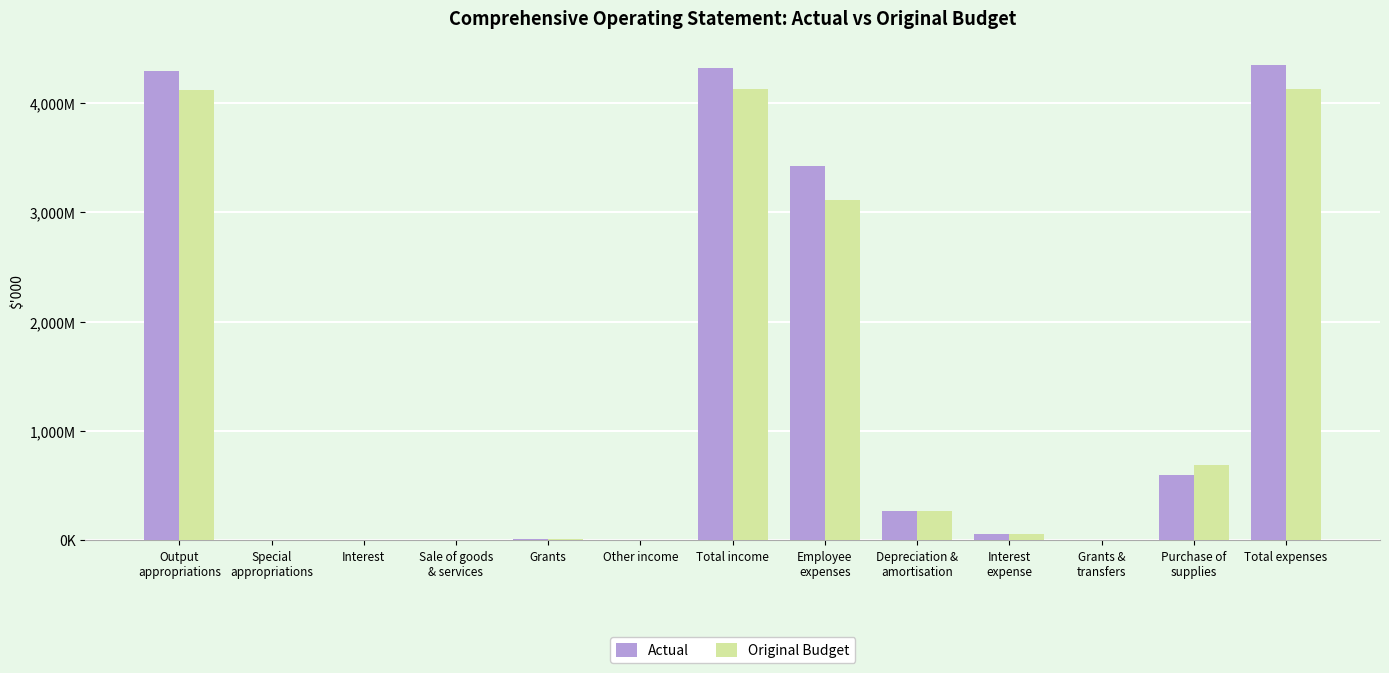

The Original Budget series shows 7875 at Grants. True or false?

True